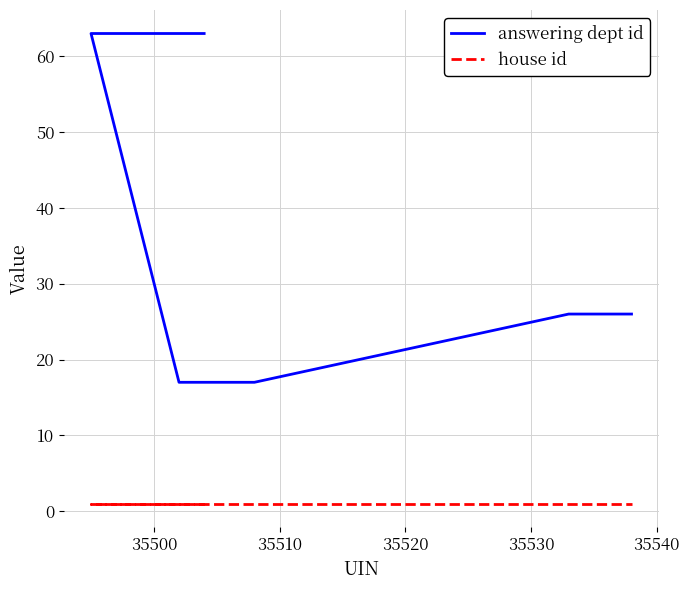

Reading left to right, transcribe all the data shown in this chart.

answering dept id: 63	63	63	17	17	26	26	26	26	26
house id: 1	1	1	1	1	1	1	1	1	1